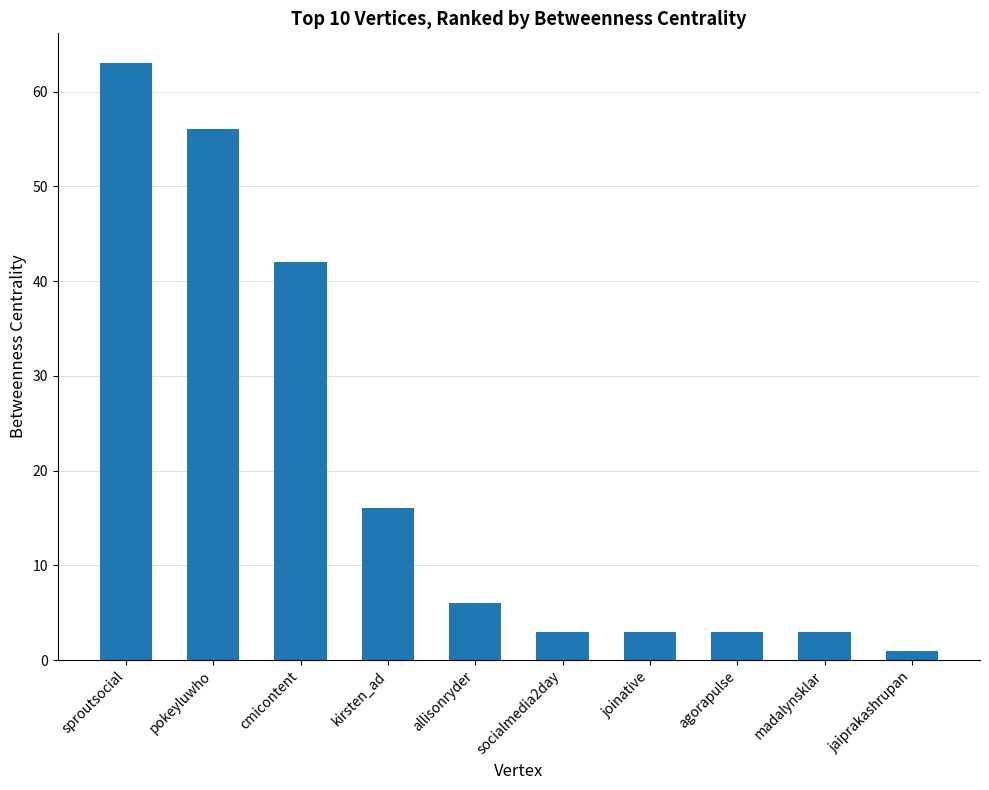

Reading left to right, extract all data points from this chart.

sproutsocial=63	pokeyluwho=56	cmicontent=42	kirsten_ad=16	allisonryder=6	socialmedia2day=3	joinative=3	agorapulse=3	madalynsklar=3	jaiprakashrupan=1